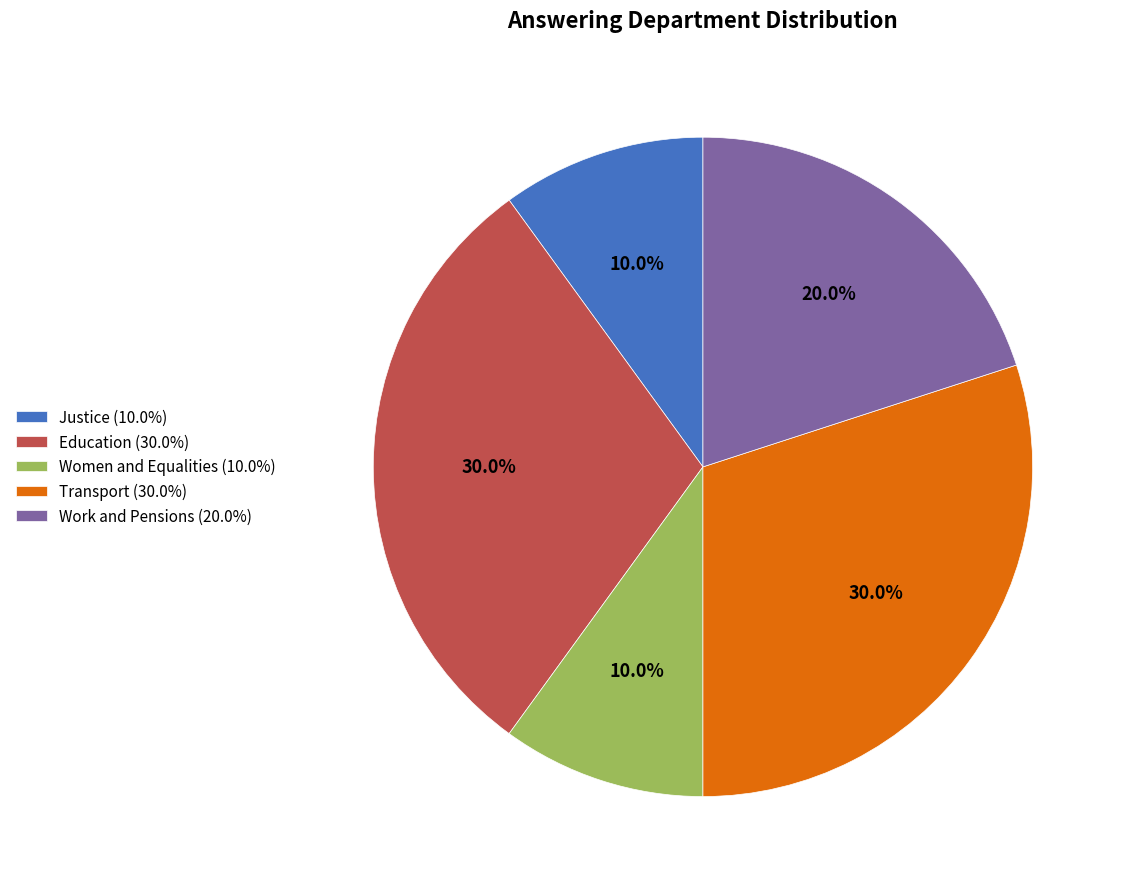

Is the sum of Transport (30.0%) and Justice (10.0%) greater than half?

No